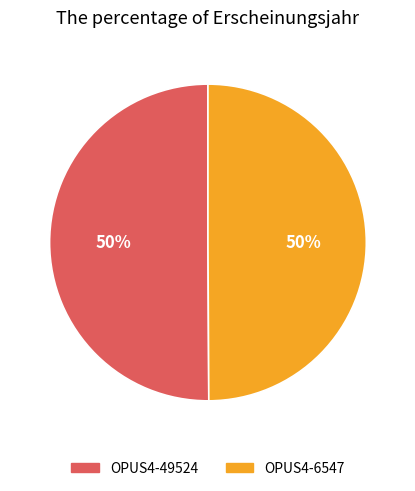

Approximately how many times larger is the value at OPUS4-6547 compared to OPUS4-49524?

1.0